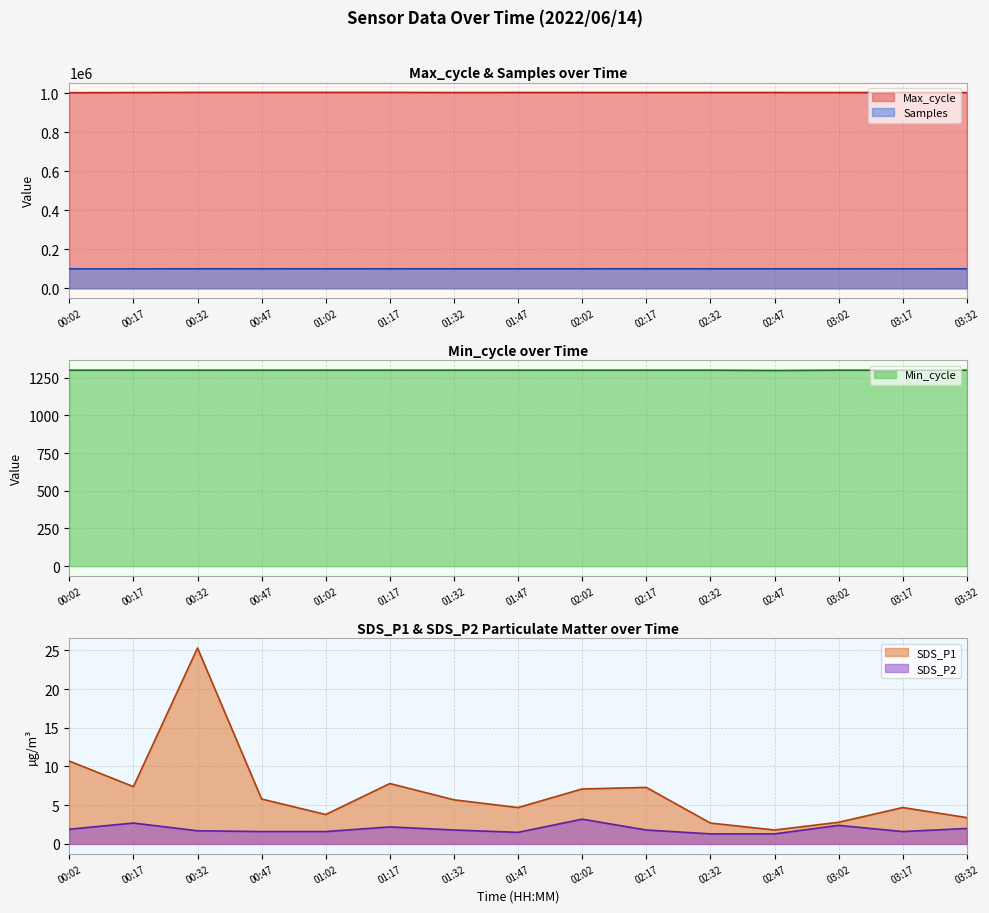

In SDS_P2, how many points are higher than both neighbors (excluding endpoints)?

4